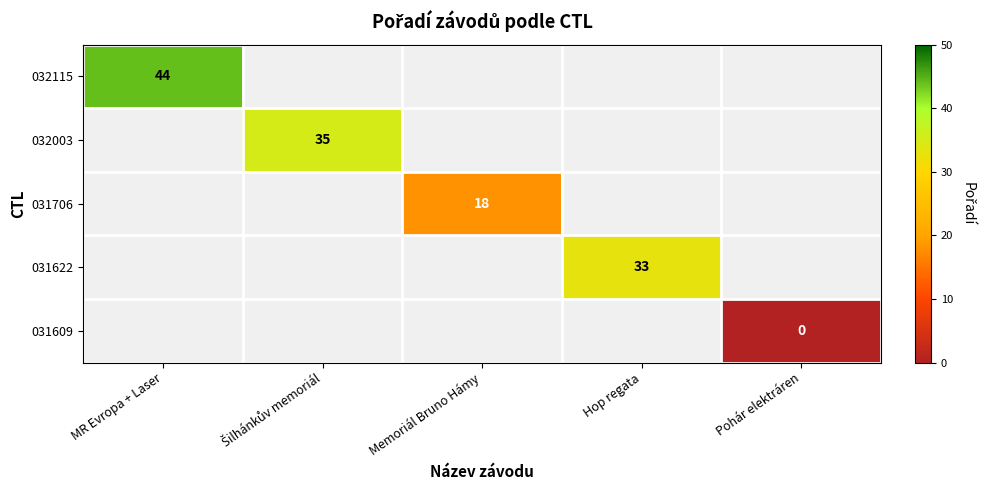

The value of 031622 at Hop regata is 33. True or false?

True